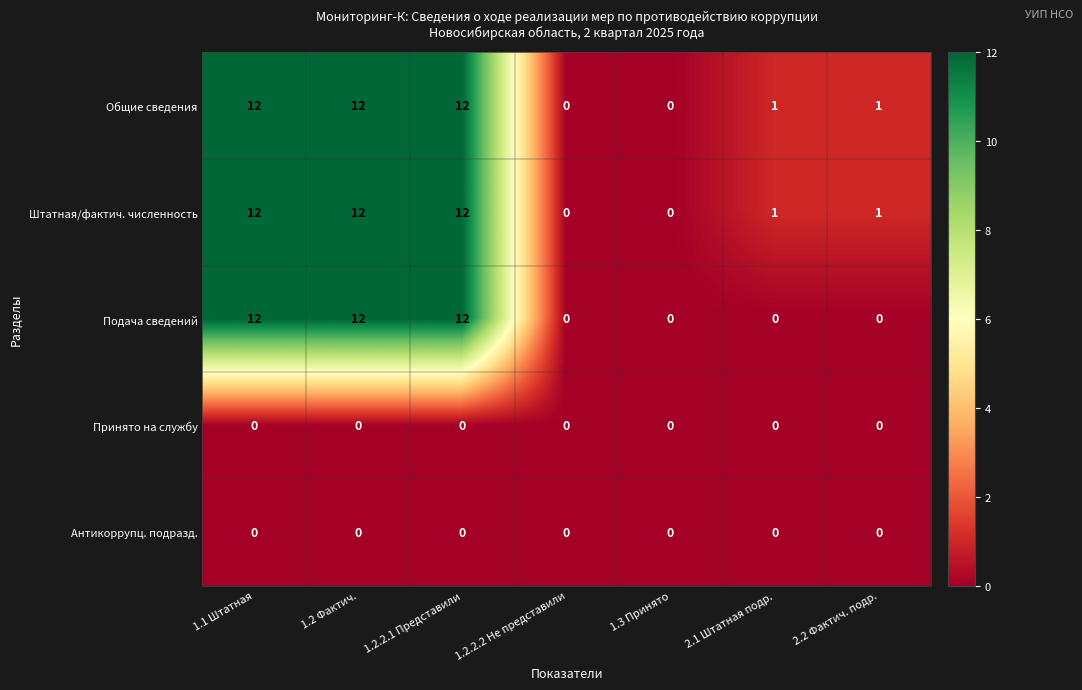

The Подача сведений series shows 5 at 1.1 Штатная. True or false?

False